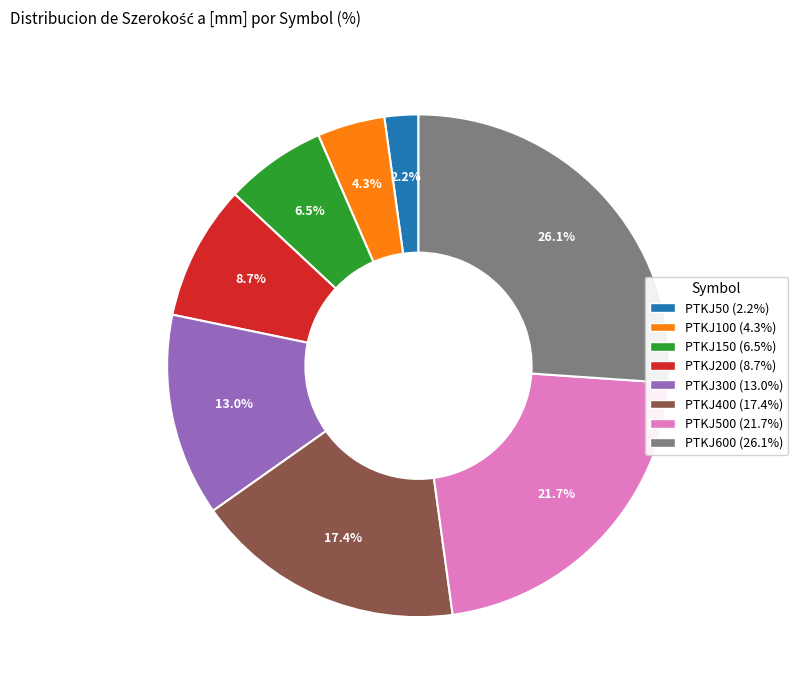

Is there a majority slice in this chart?

No